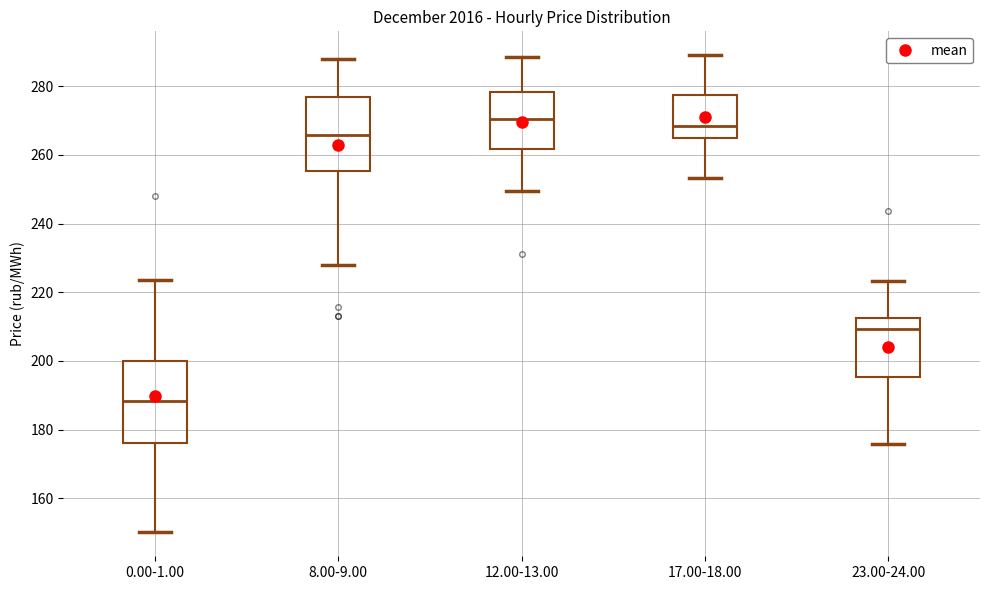

Where does the upper whisker of the box for 17.00-18.00 end on the y-axis? The values are not printed on the chart, so give them approximately, as read against the axis.

290